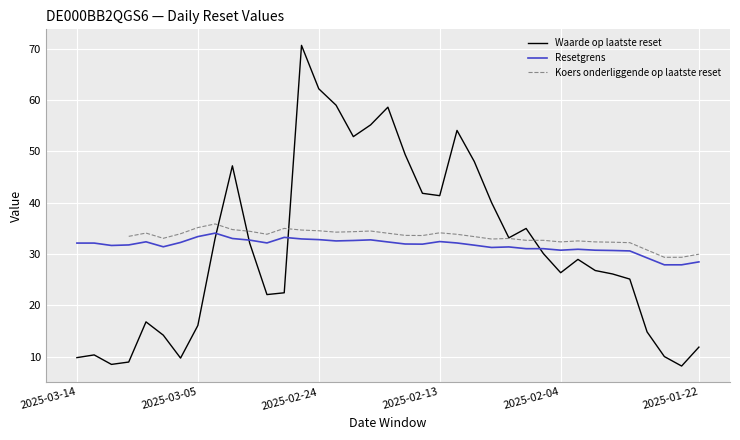

The value of Koers onderliggende op laatste reset at 35 is 29.4. True or false?

True